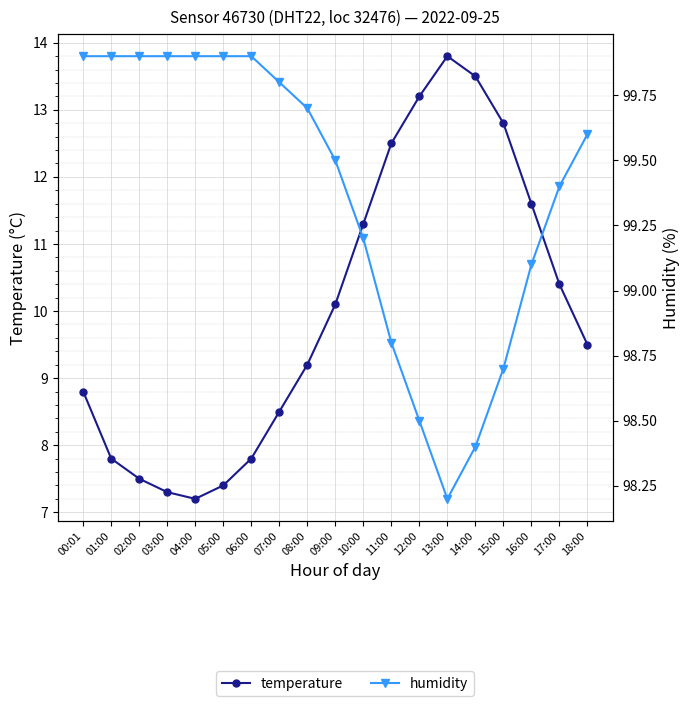

At which category is the sum across all series the highest?

13:00